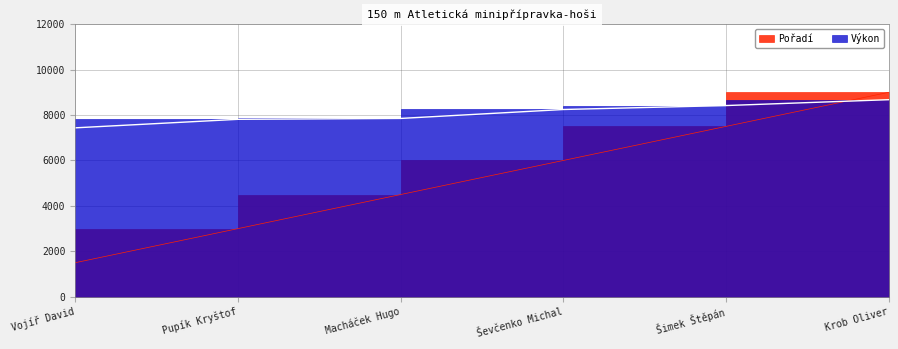

Reading right to left, list all the values displayed in this chart.

Pořadí: Krob Oliver=9000	Šimek Štěpán=7500	Ševčenko Michal=6000	Macháček Hugo=4500	Pupík Kryštof=3000	Vojíř David=1500
Výkon: Krob Oliver=8673	Šimek Štěpán=8415	Ševčenko Michal=8241	Macháček Hugo=7848	Pupík Kryštof=7809	Vojíř David=7434